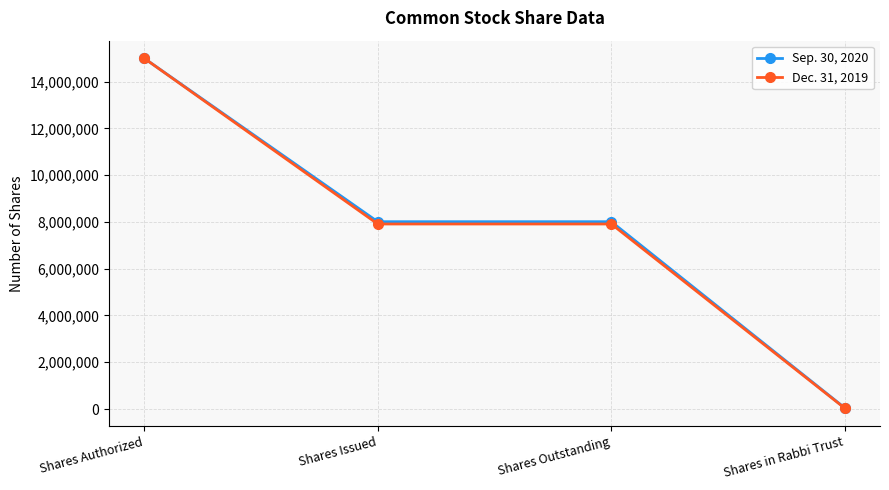

Count the number of categories in the chart.

4